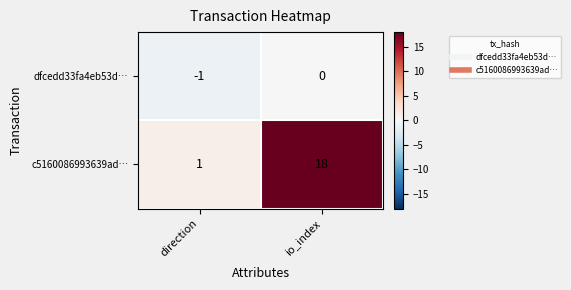

What is the difference between the c5160086993639ad… values at io_index and direction?

17